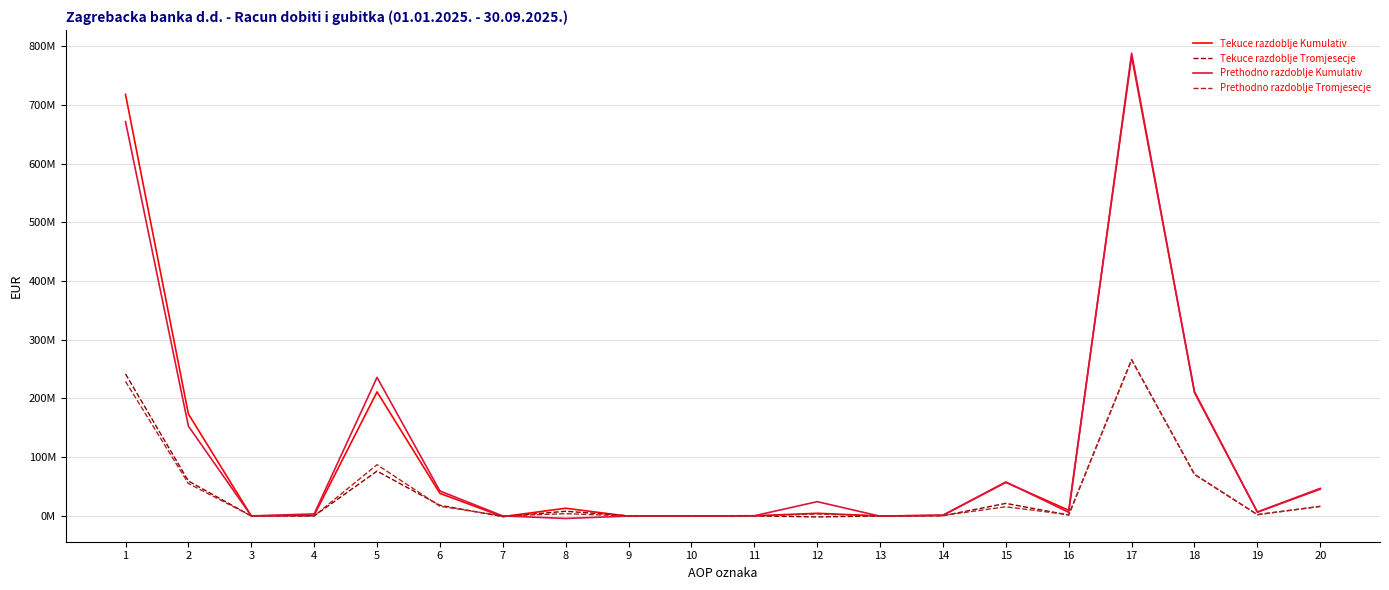

Does the chart have visible grid lines?

Yes